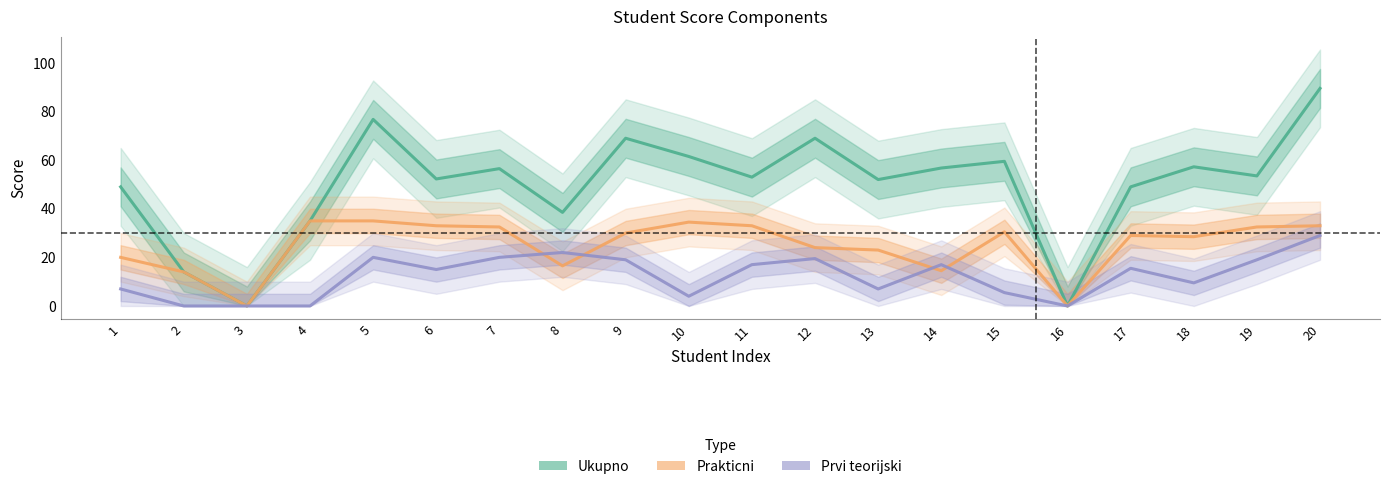

Which has a higher value, 17 or 2?

17